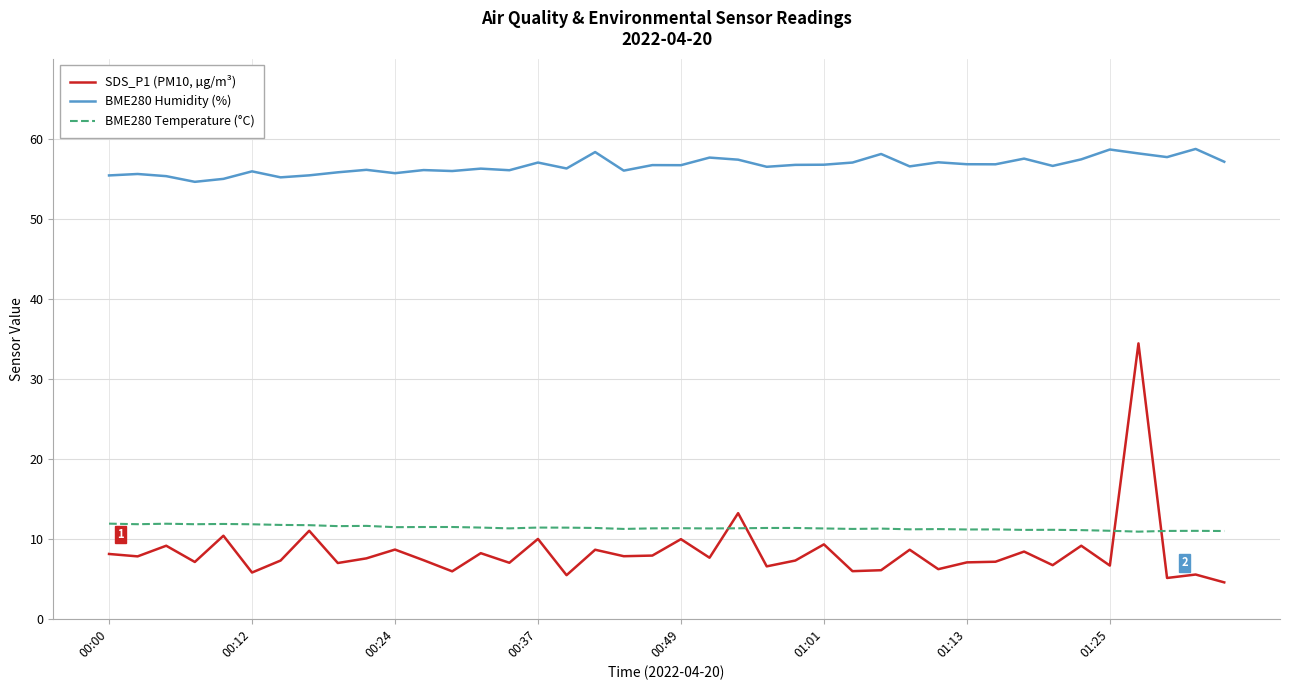

What is the highest value of the SDS_P1 (PM10, µg/m³) series?

34.4